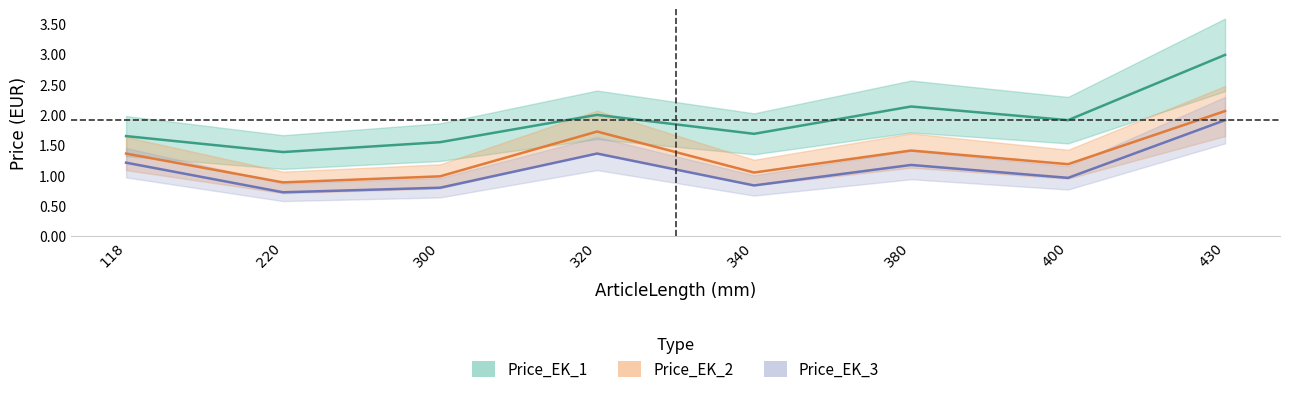

What is the difference between the Price_UVP_2 values at 400 and 380?

0.2